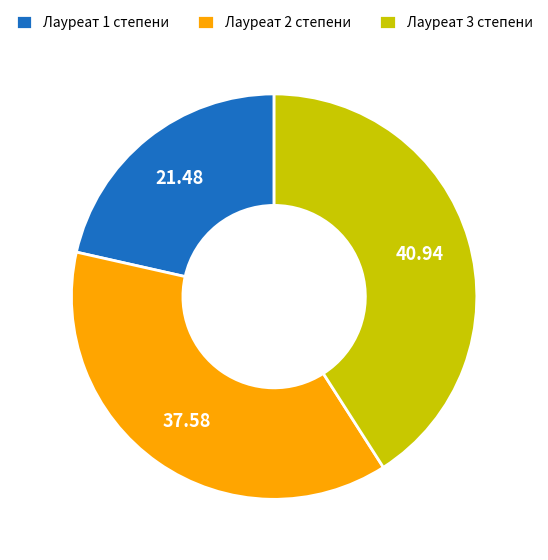

Which category has the smallest portion of the pie?

Лауреат 1 степени